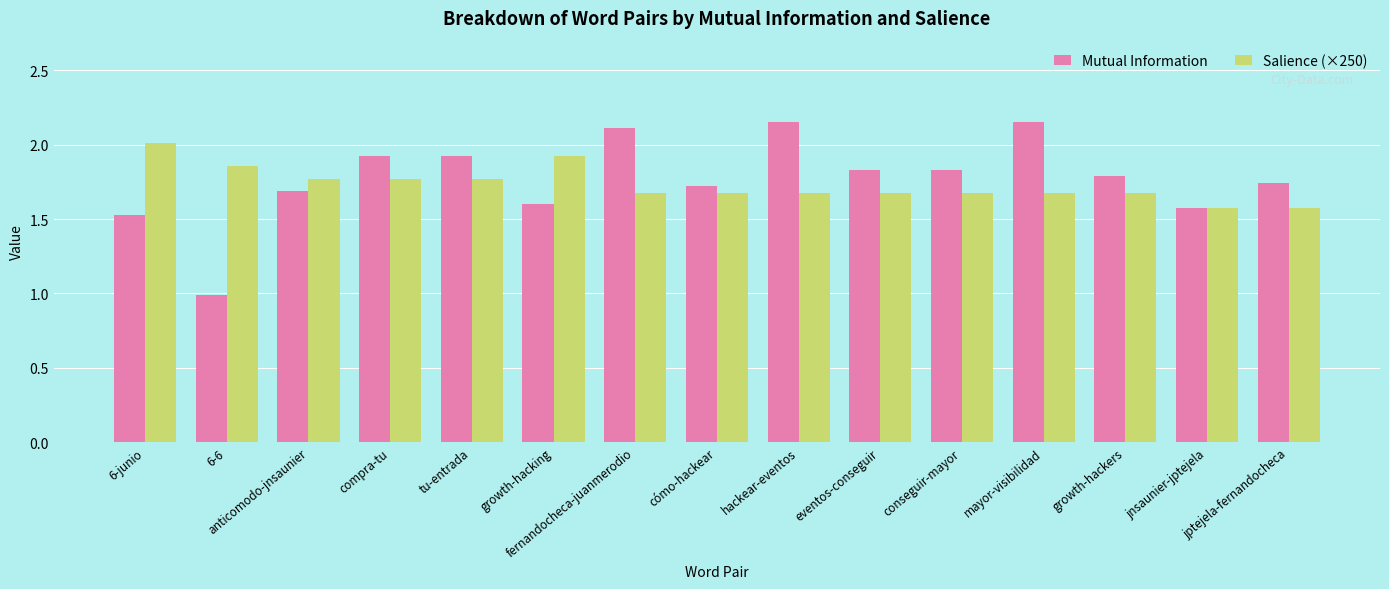

Which series has the largest total across all categories?

Mutual Information